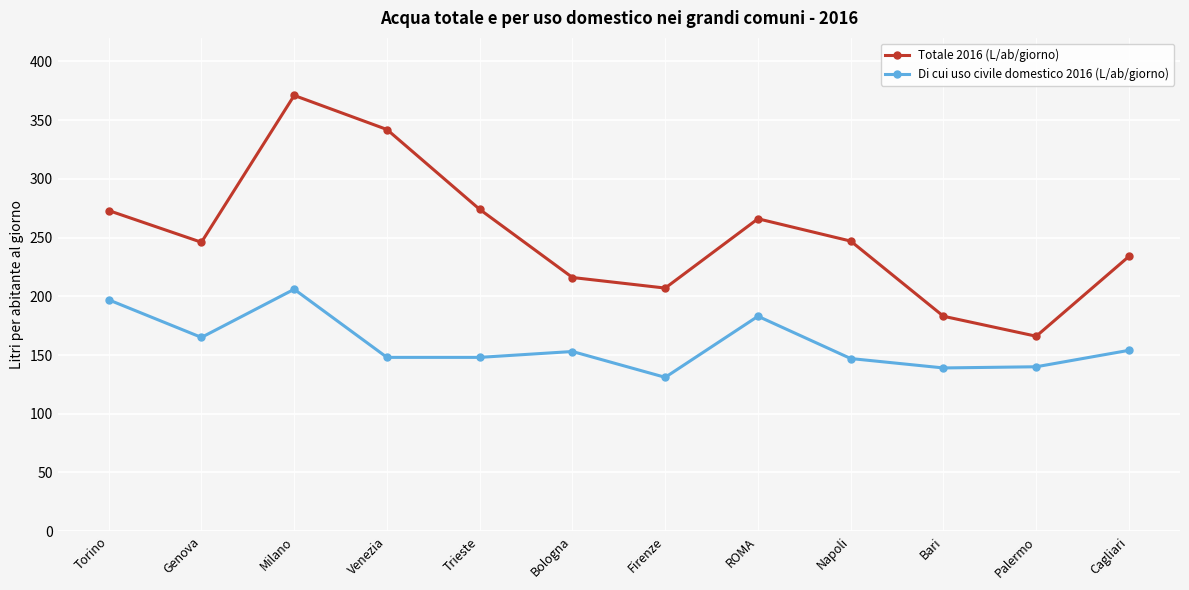

True or false: Di cui uso civile domestico 2016 (L/ab/giorno) has a value of 38 at Venezia.

False